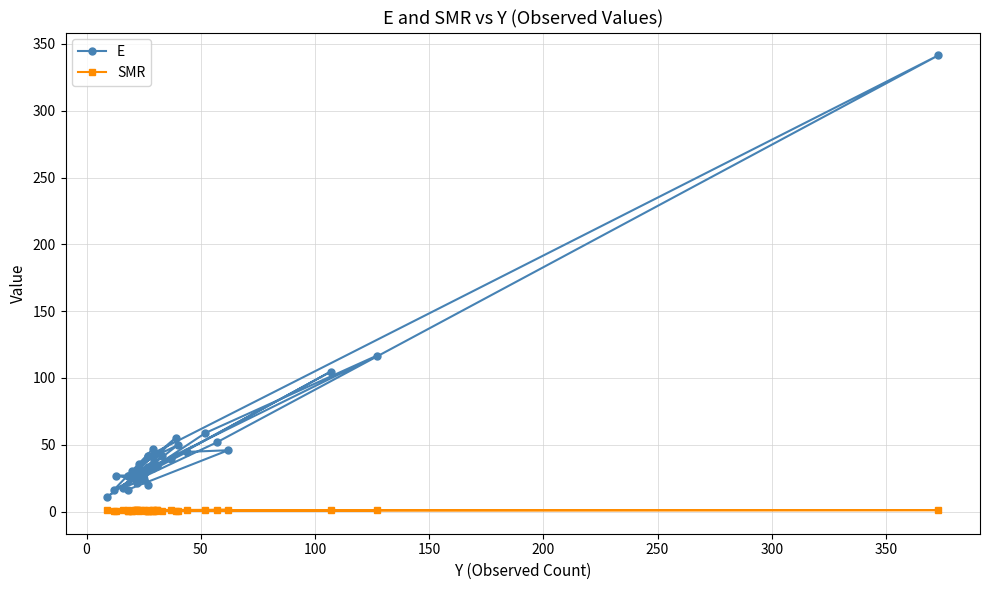

Count the number of data series in this chart.

2